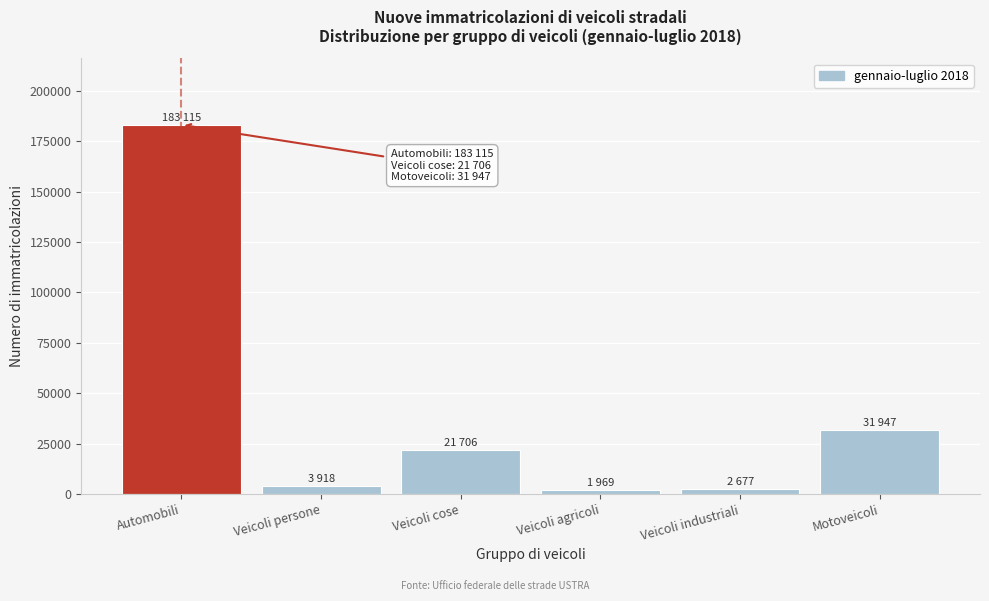

At which label is the value closest to 92542?

Motoveicoli